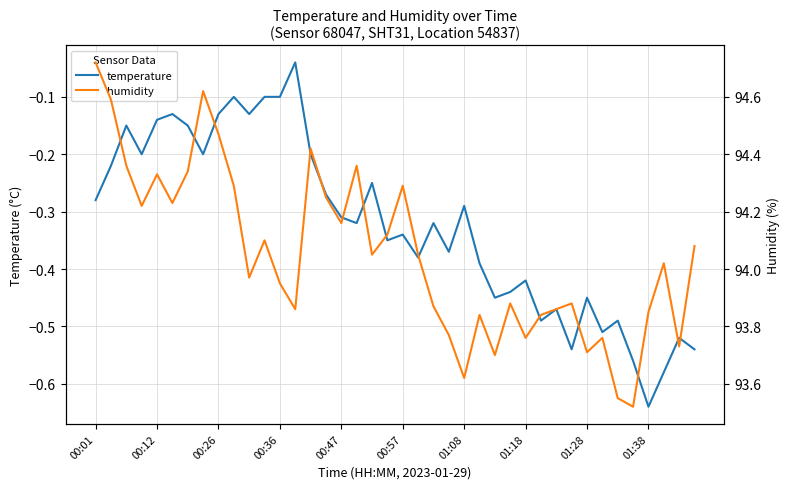

True or false: temperature has a value of -0.5 at 00:47.

False